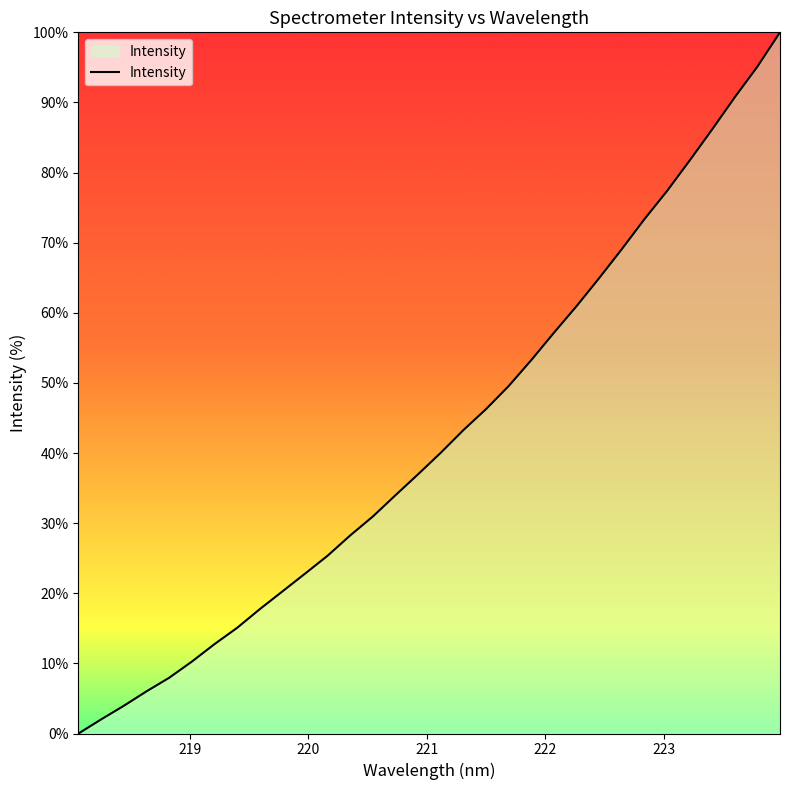

How many distinct data groups are displayed?

1